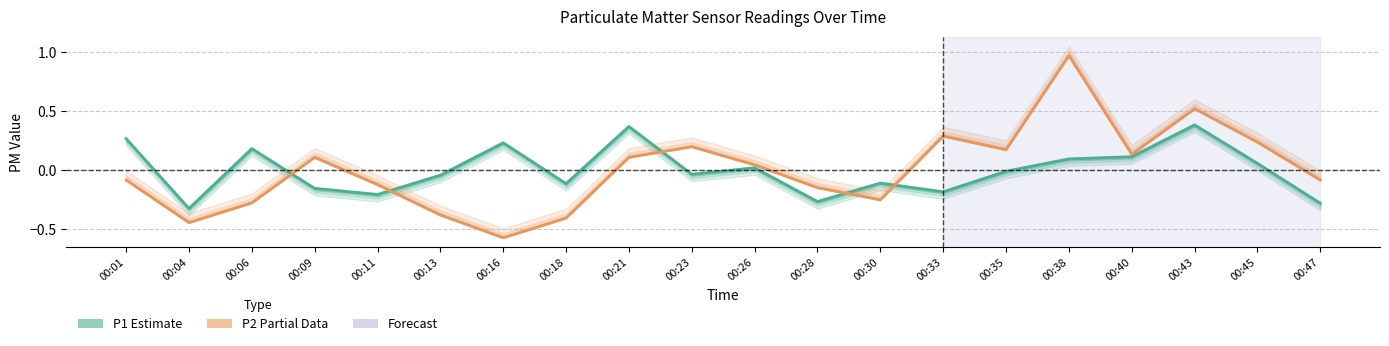

How many values in the P1 (Estimate) series exceed 0?

9